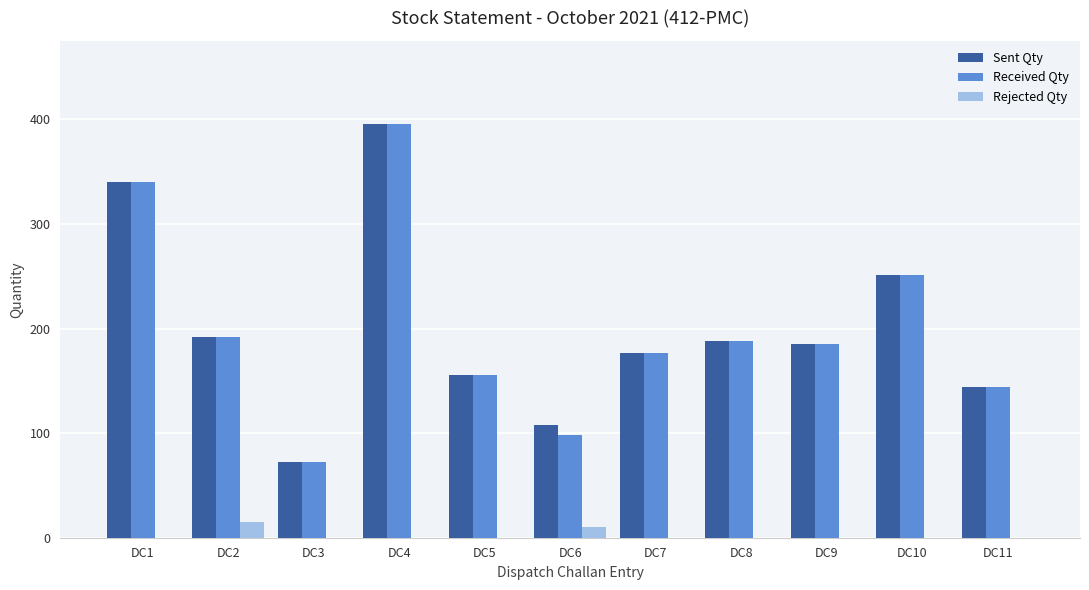

What is the sum of the Received Qty values at DC1 and DC3?

412